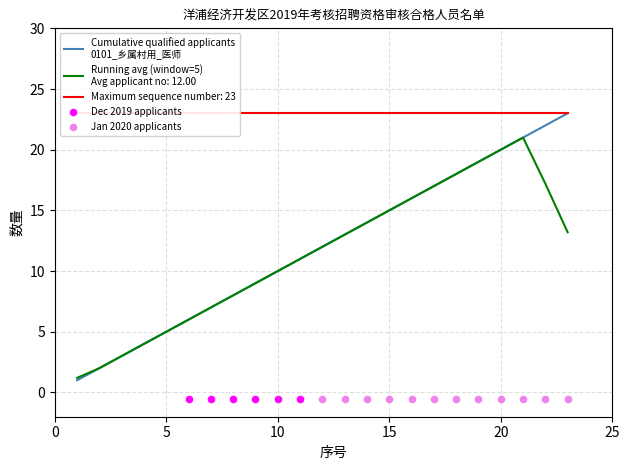

Which has a higher value, 20 or 7?

20